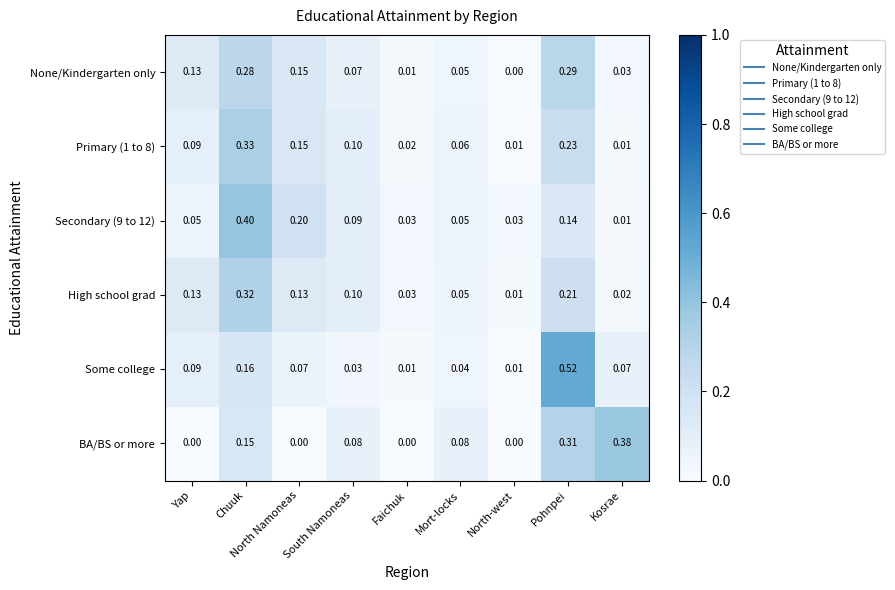

Which series has the largest range (max minus min)?

Some college